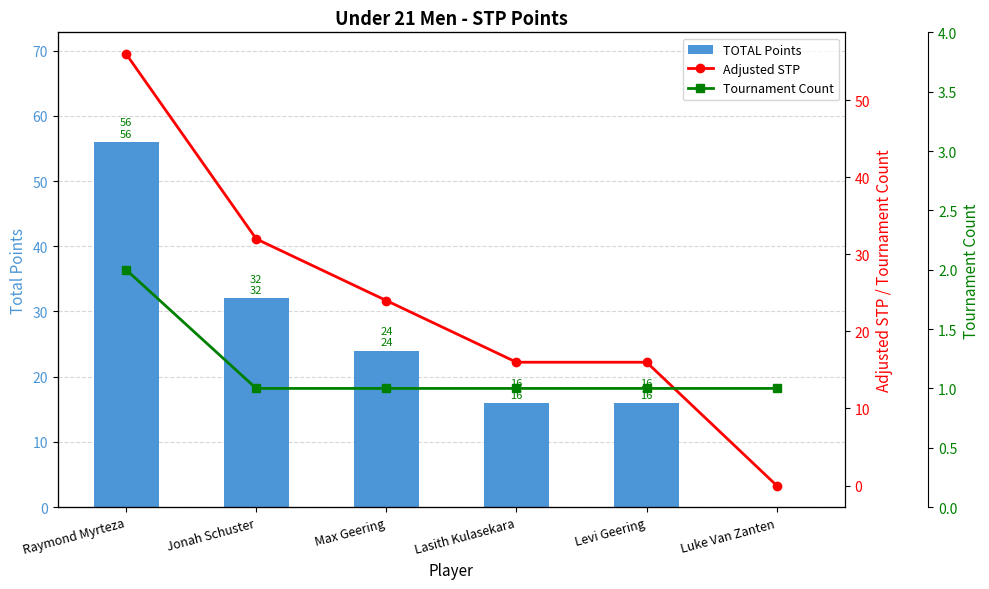

What is the average value of the Adjusted STP series?

24